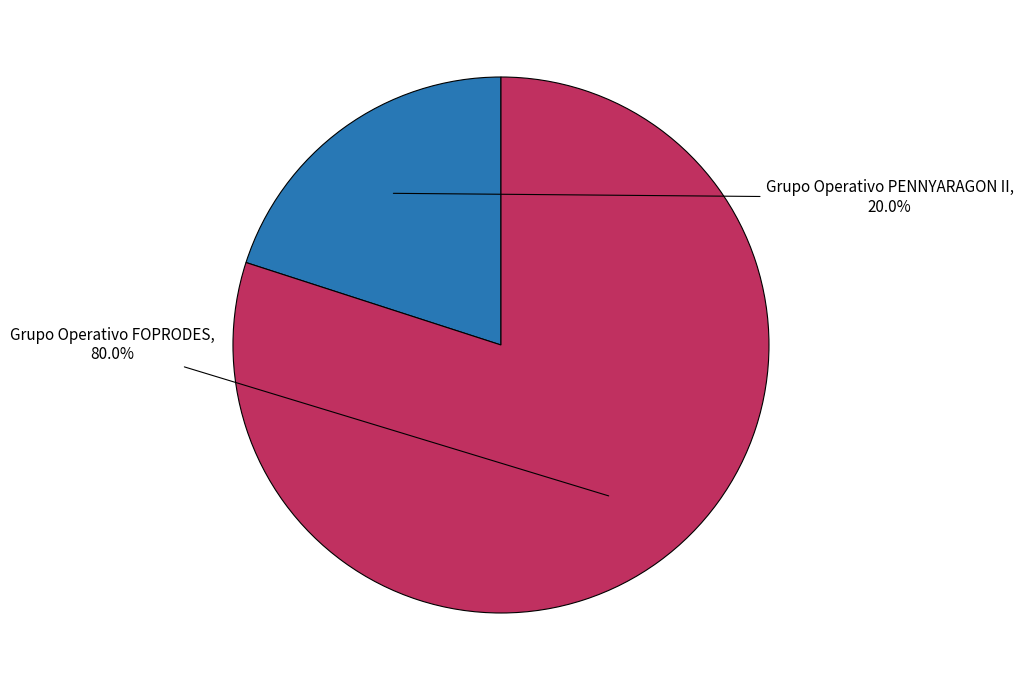

What percentage is the Grupo Operativo FOPRODES slice, to the nearest percent?

80%